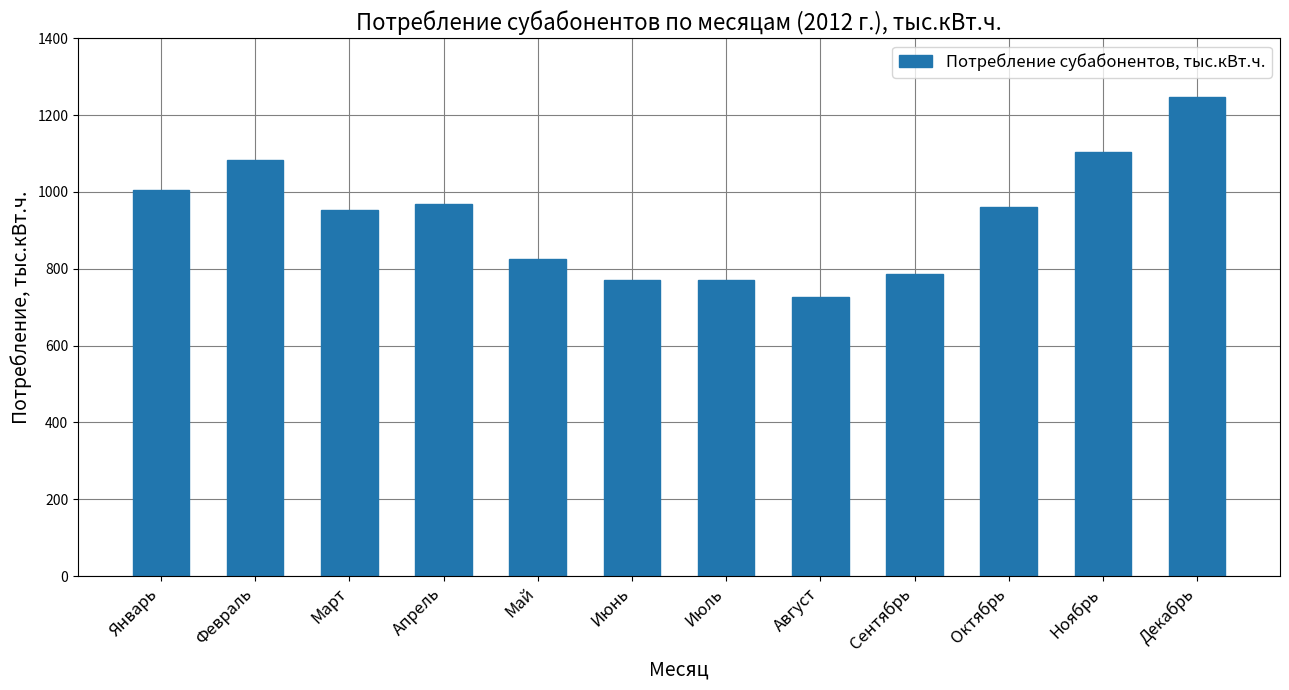

What is the average value?

933.4